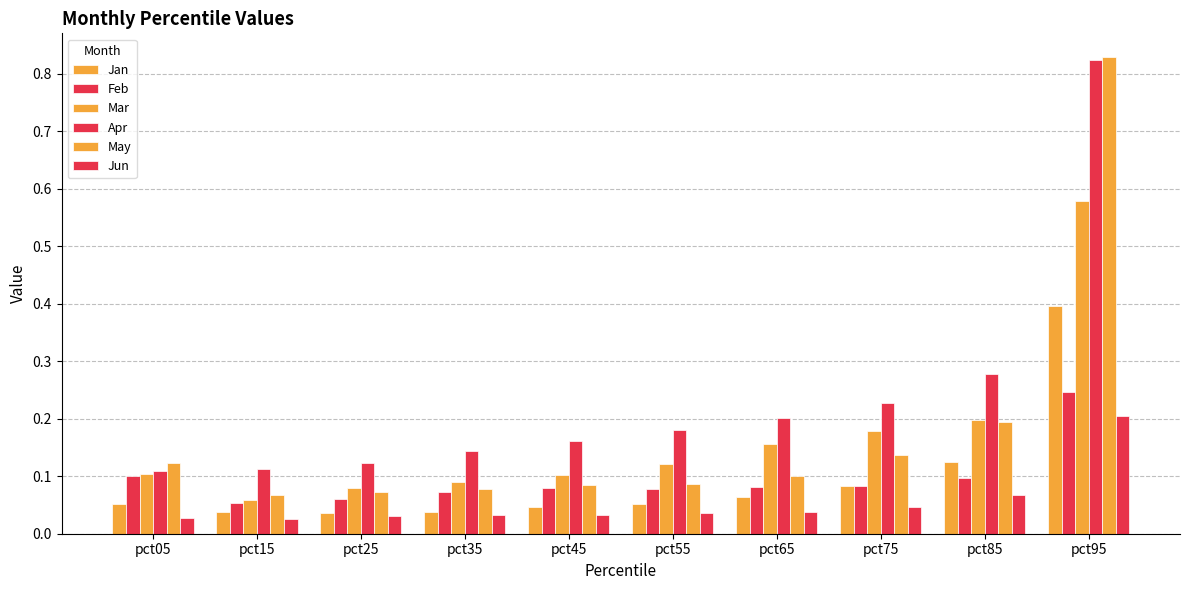

Which series has the widest spread of values?

May